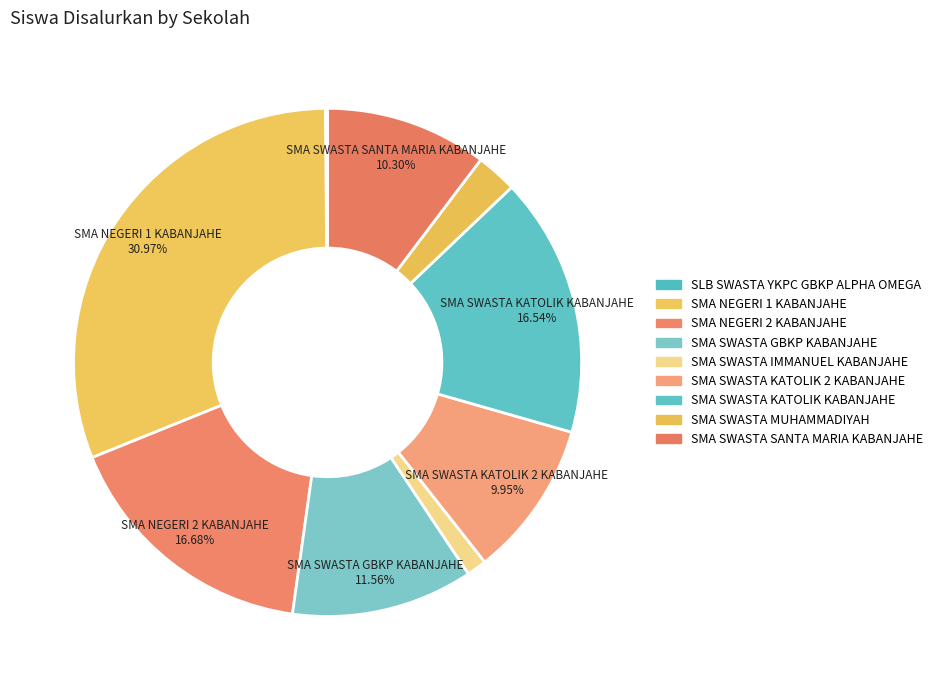

What is the total percentage of SLB SWASTA YKPC GBKP ALPHA OMEGA and SMA NEGERI 2 KABANJAHE?

16.8%